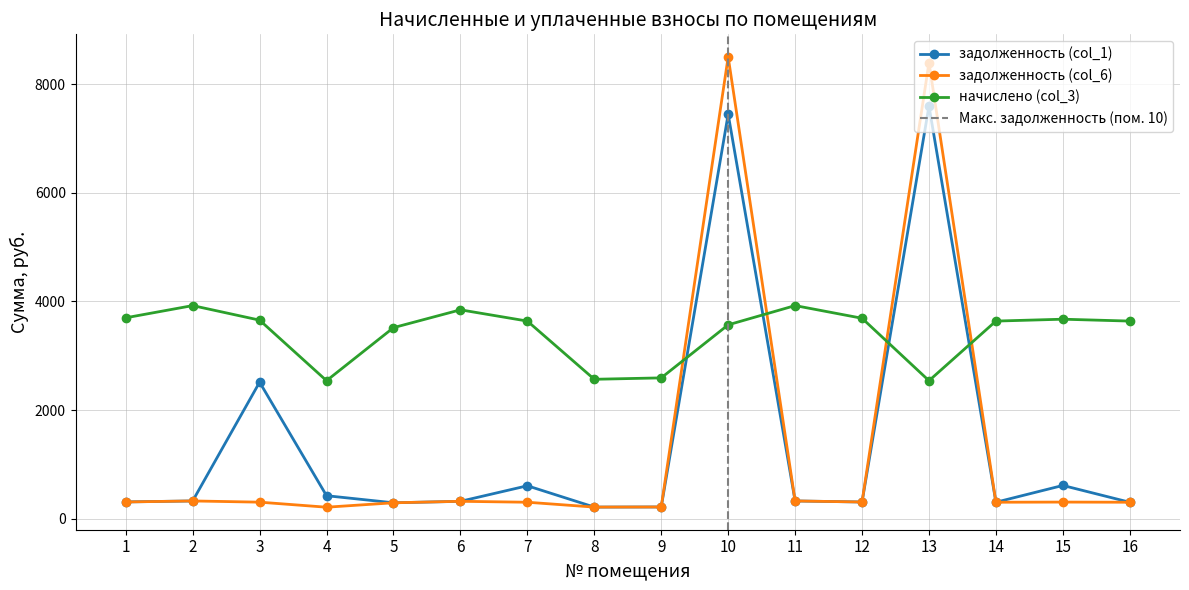

True or false: задолженность (col_6) has more than 2 interior local peaks.

True